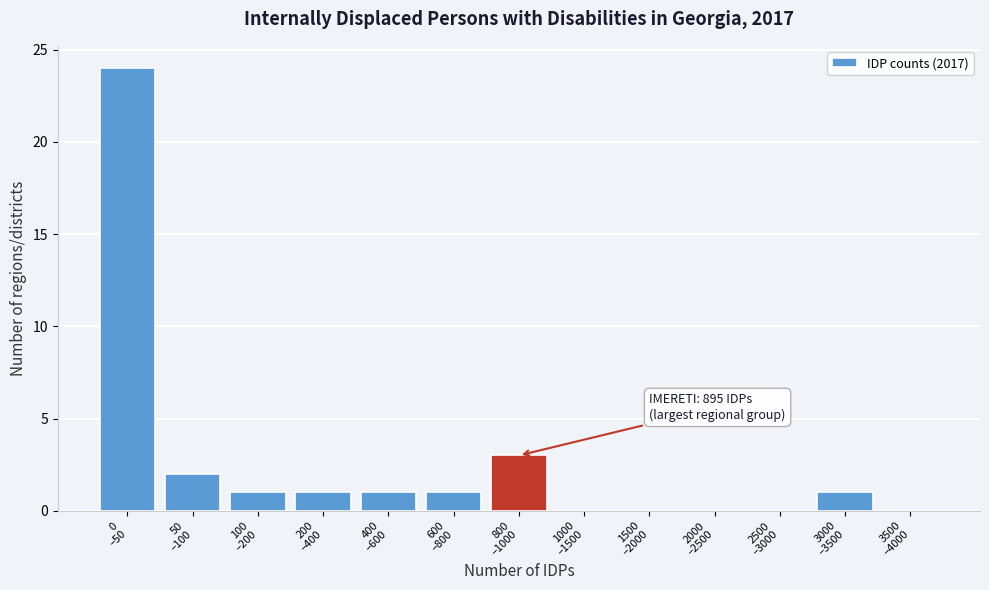

What is the sum of all values?

34